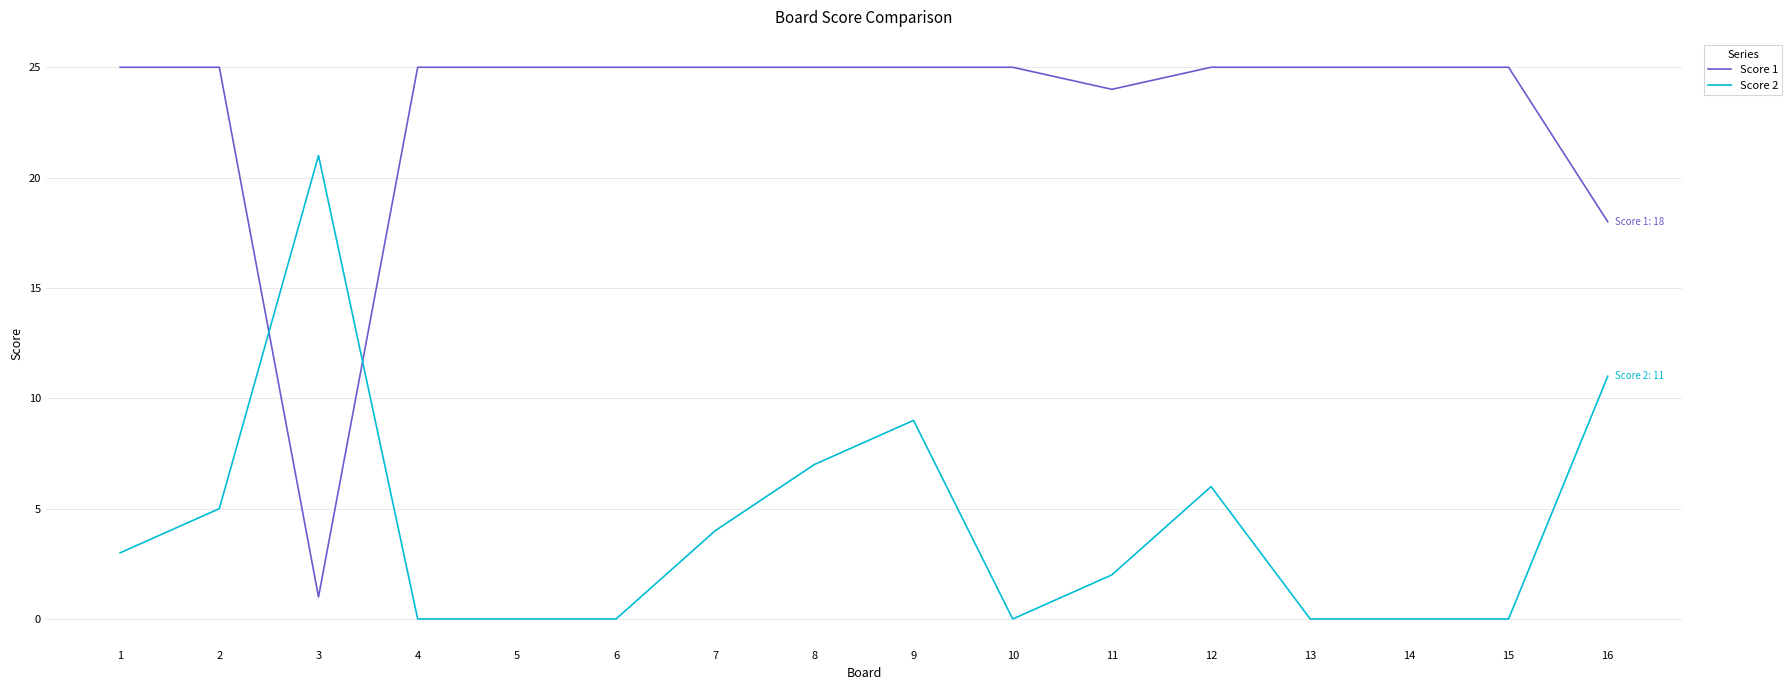

Rank the series by their maximum value, from lowest to highest.

Score 2, Score 1